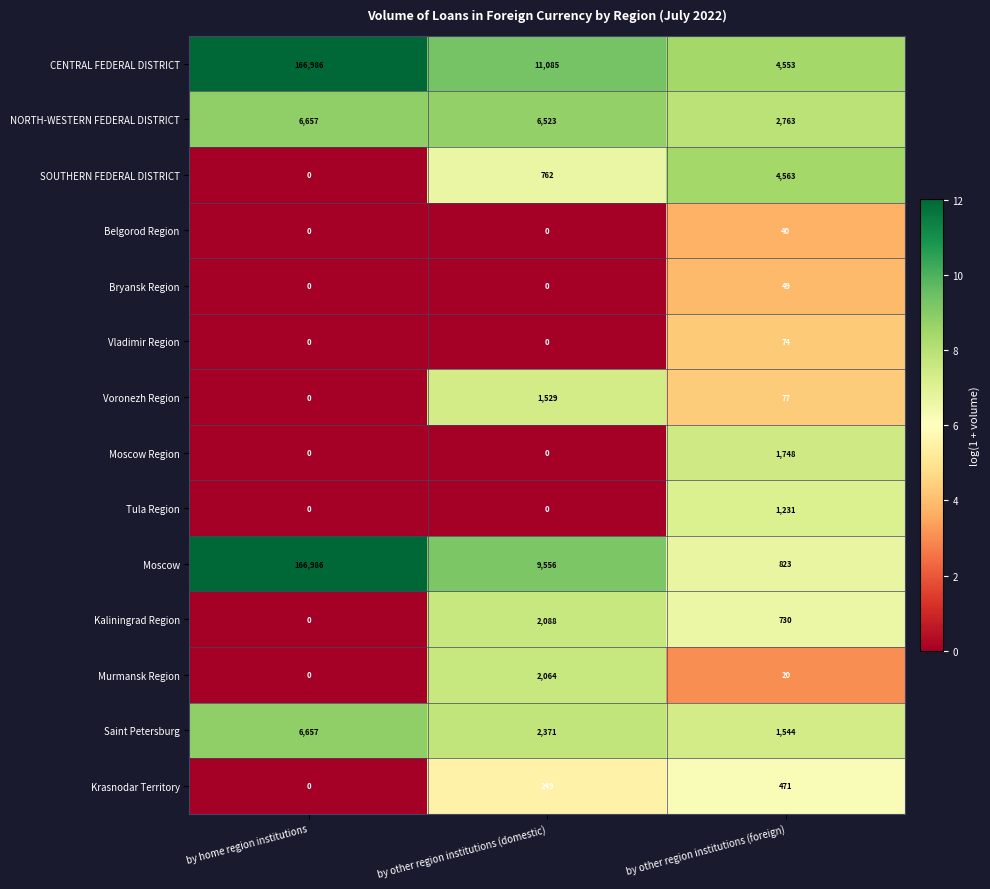

How many Moscow Region values are between 0 and 1748?

3